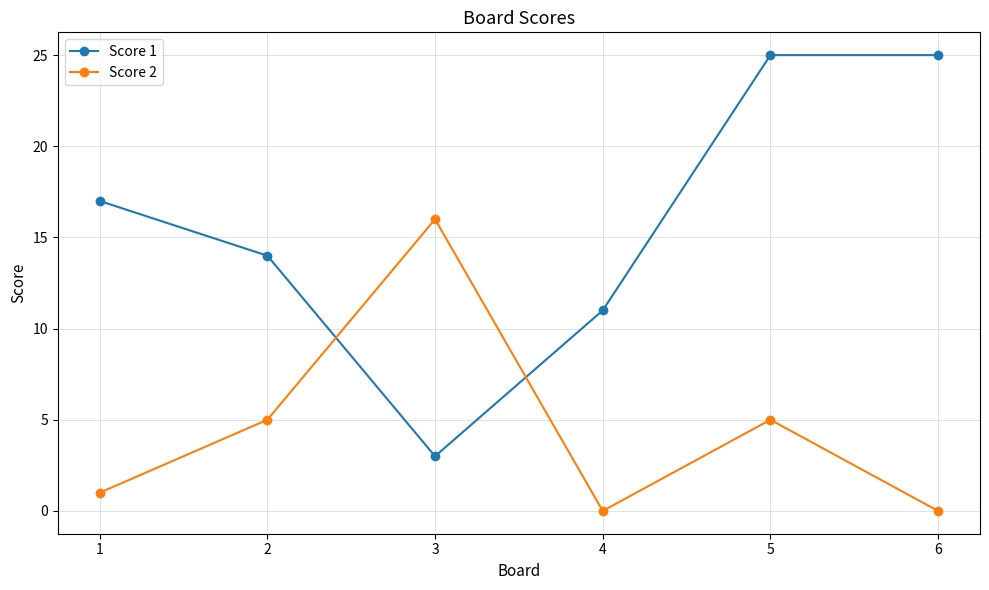

List the series in order of their overall mean, lowest first.

Score 2, Score 1